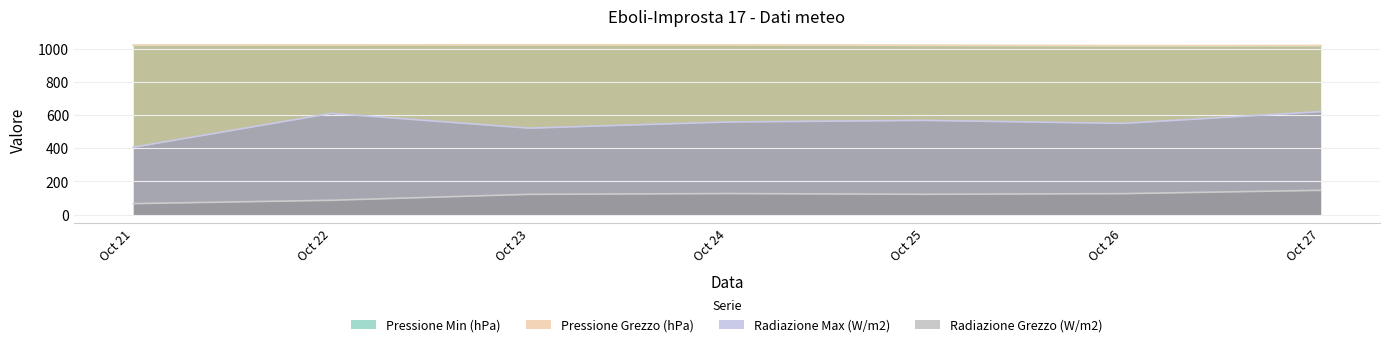

What is the total value across all series at Oct 25?

2731.4